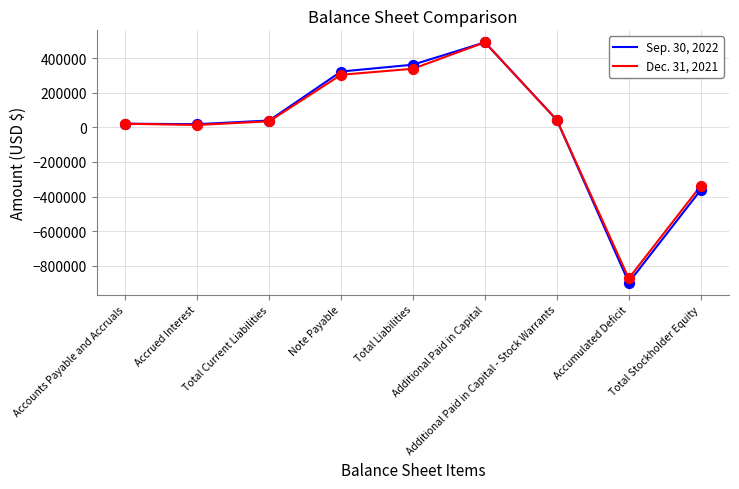

Which series has the widest spread of values?

Sep. 30, 2022